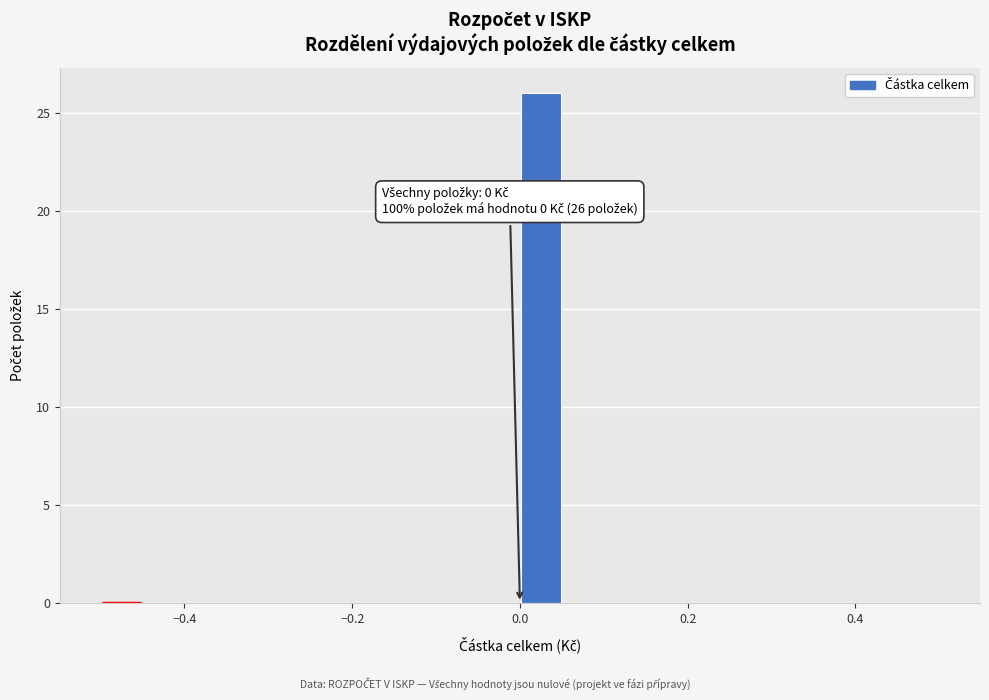

Read against the x-axis, roughly where is the centre of the tallest bar?

0.02